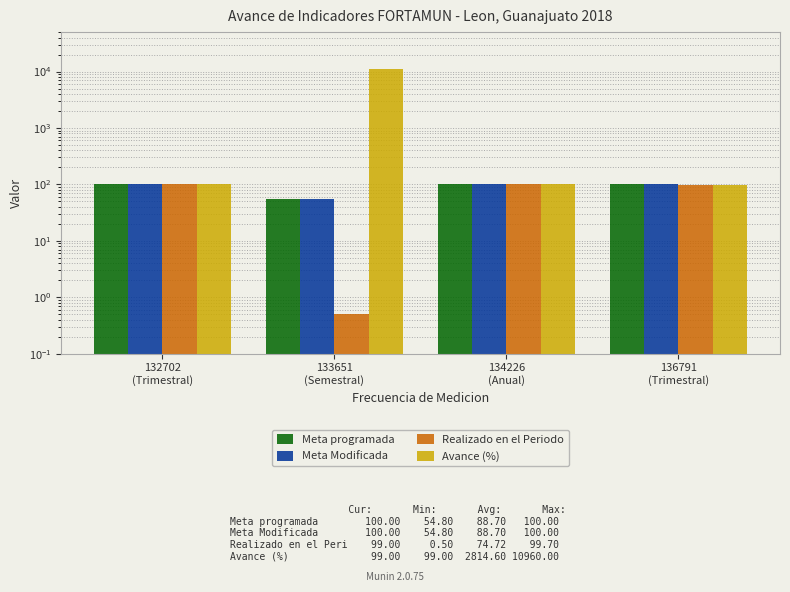

Which label corresponds to the largest value in the chart?

133651
(Semestral)